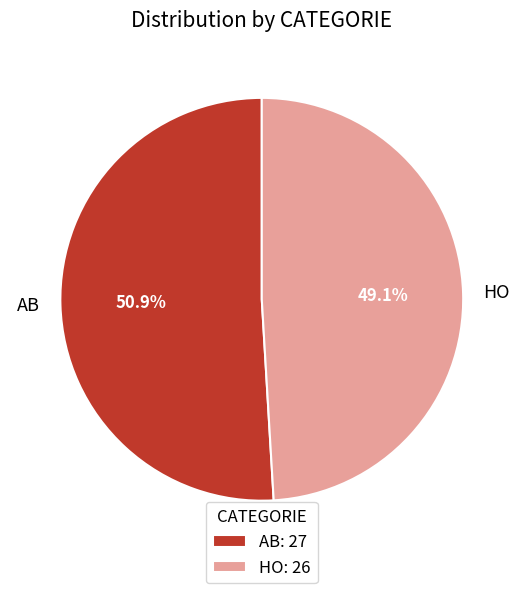

What percentage is NOT represented by AB?

49.1%